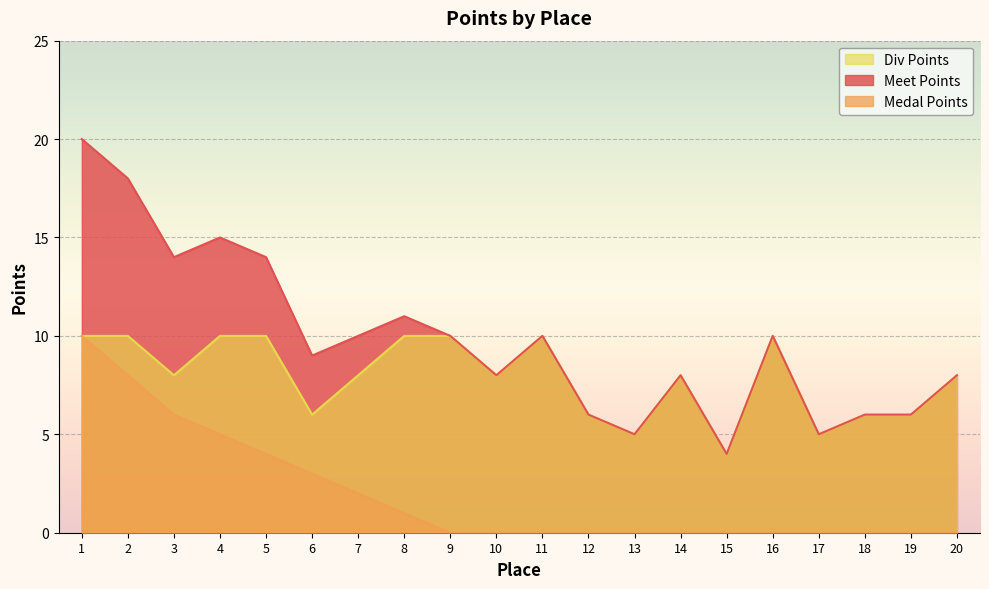

What is the difference between the highest and lowest values at 12?

6